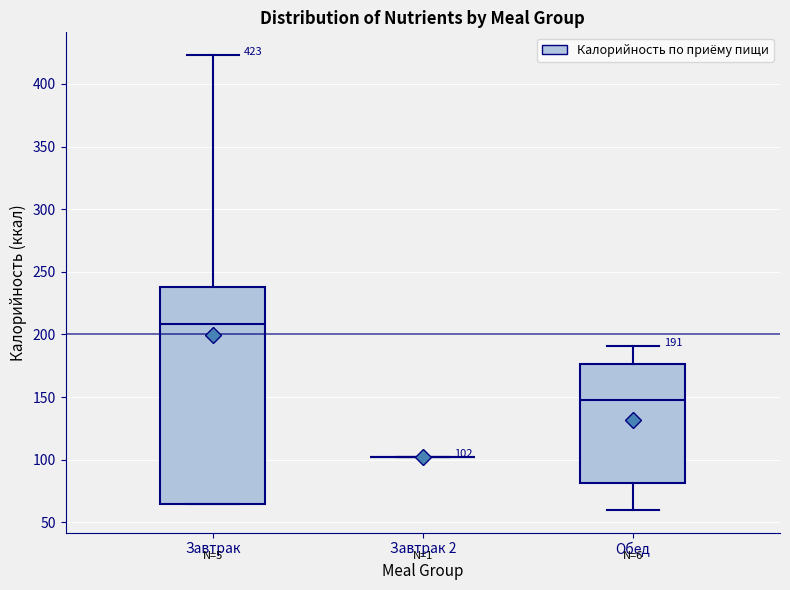

Which box is the tallest, from its lower edge to its upper edge?

Завтрак